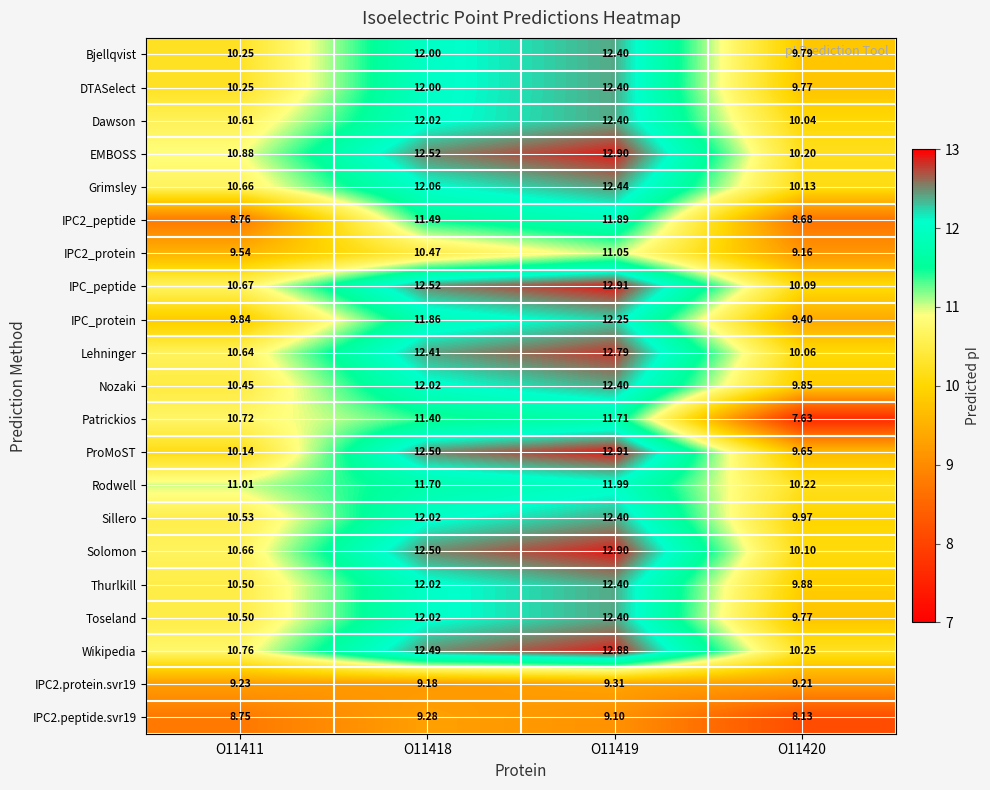

Between O11419 and O11420, which series saw the biggest shift?

Patrickios